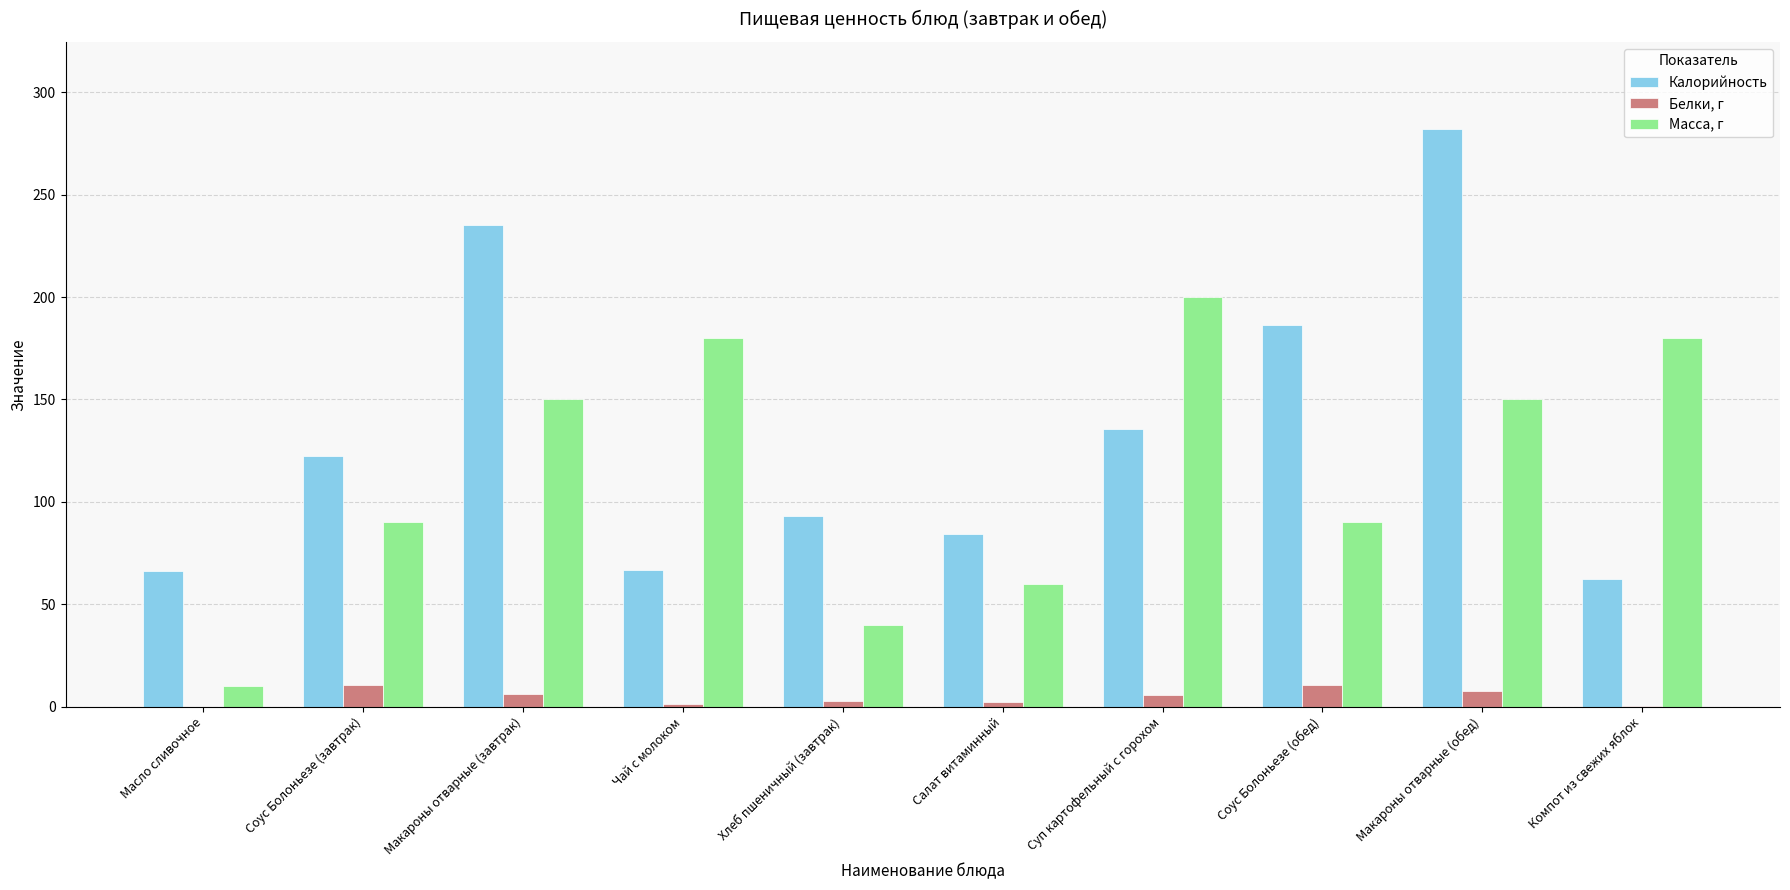

The Калорийность series shows 89.7 at Чай с молоком. True or false?

False